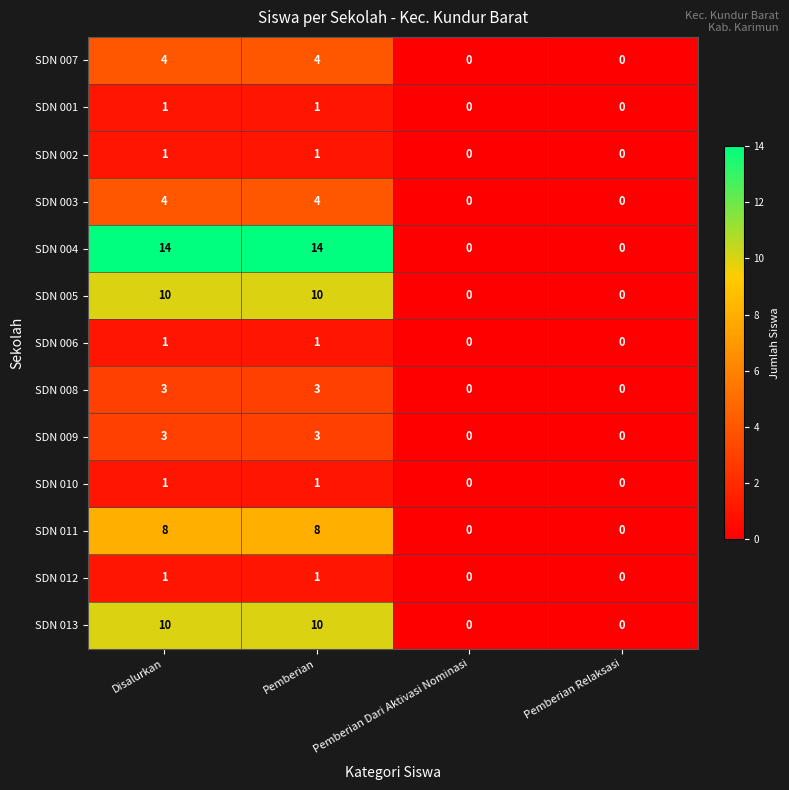

What is the maximum value for SDN 007?

4